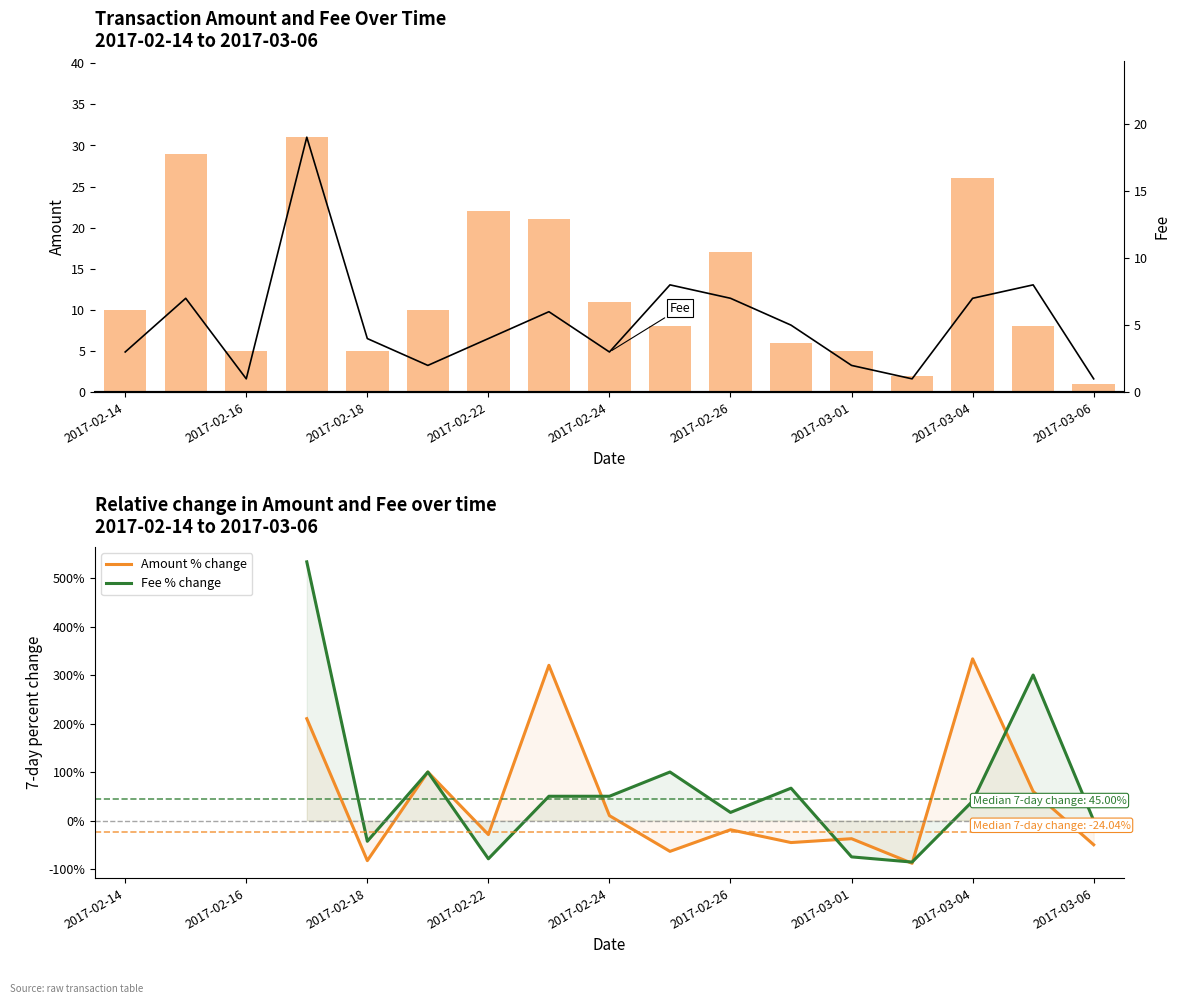

What is the label of the 7th bar from the right?

2017-02-26